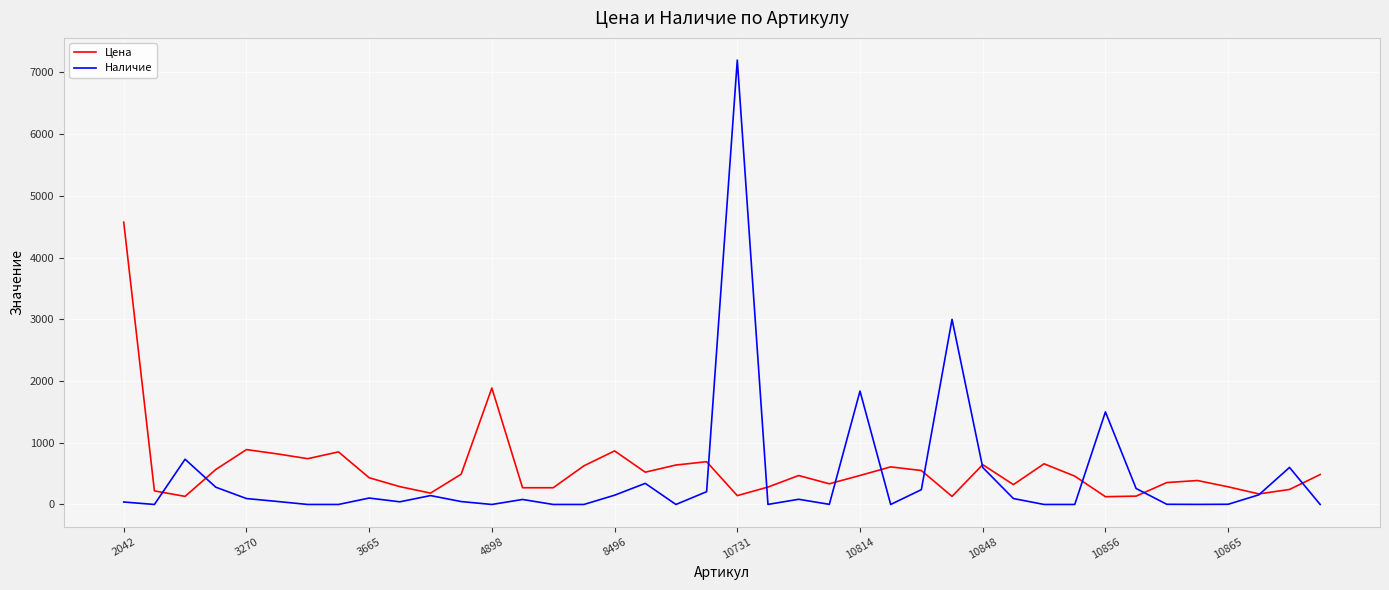

Which series has the widest spread of values?

Наличие